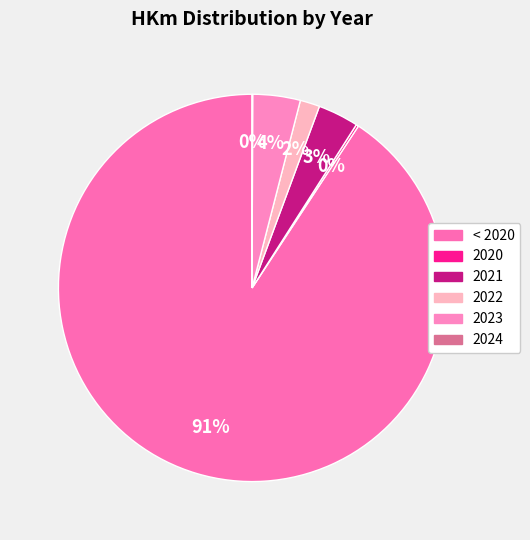

What is the largest slice in the pie chart?

< 2020